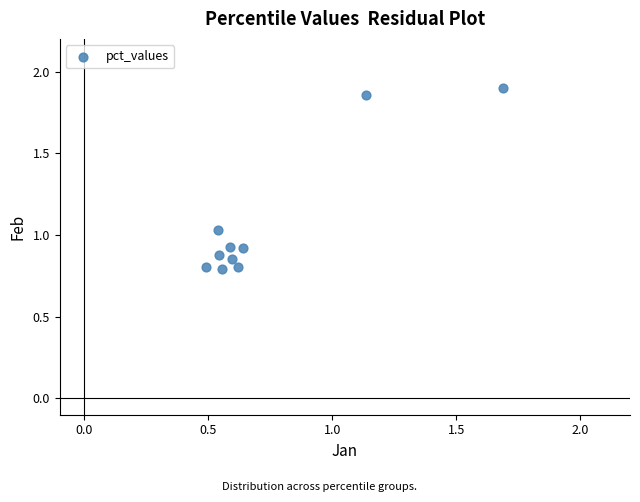

What is the average Y value?

1.1